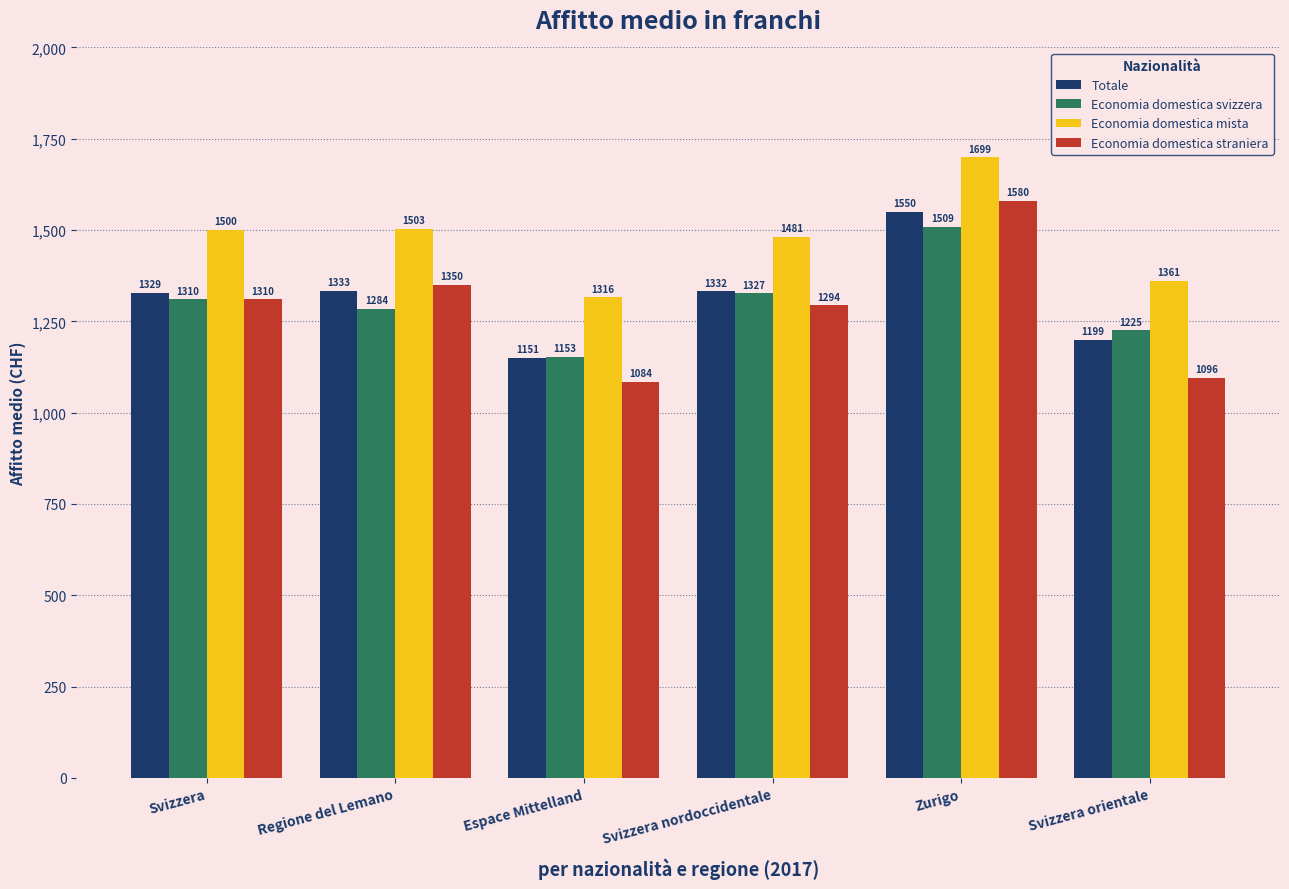

Is it true that Economia domestica straniera equals 1932 at Svizzera orientale?

False